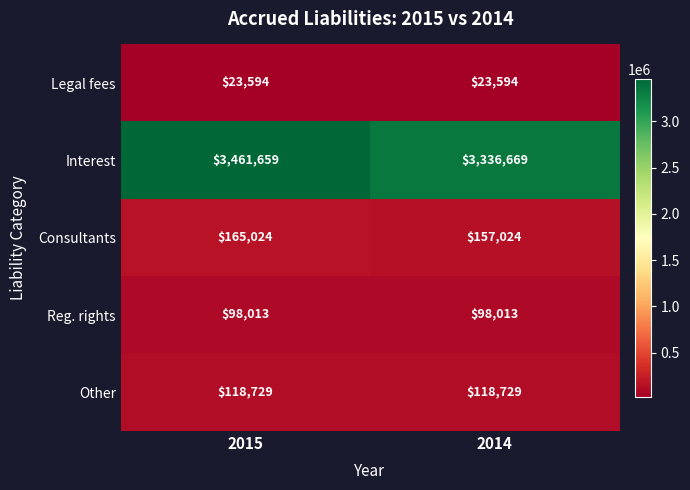

Rank the series by their maximum value, from lowest to highest.

Legal fees, Reg. rights, Other, Consultants, Interest